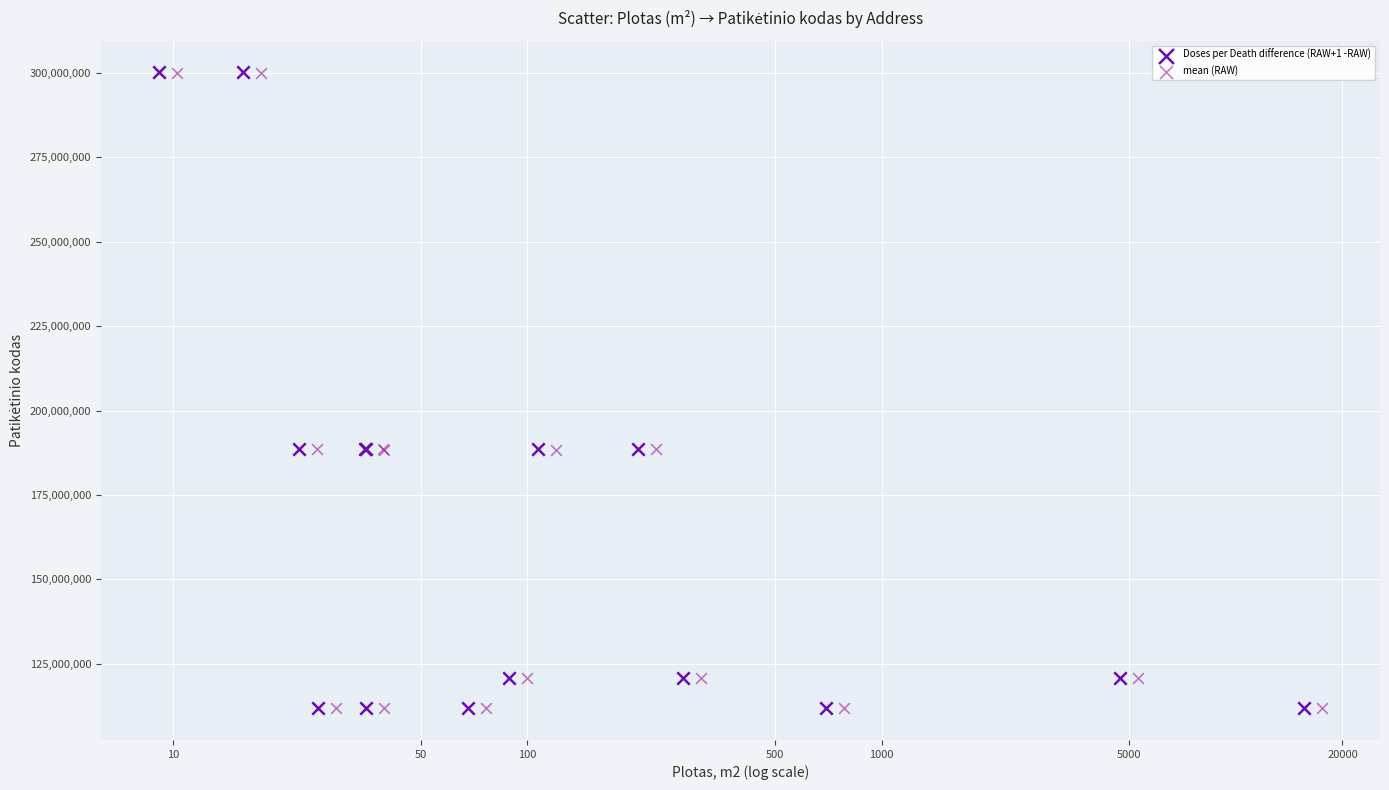

Which series has the largest Y range (max minus min)?

Doses per Death difference (RAW+1 -RAW)